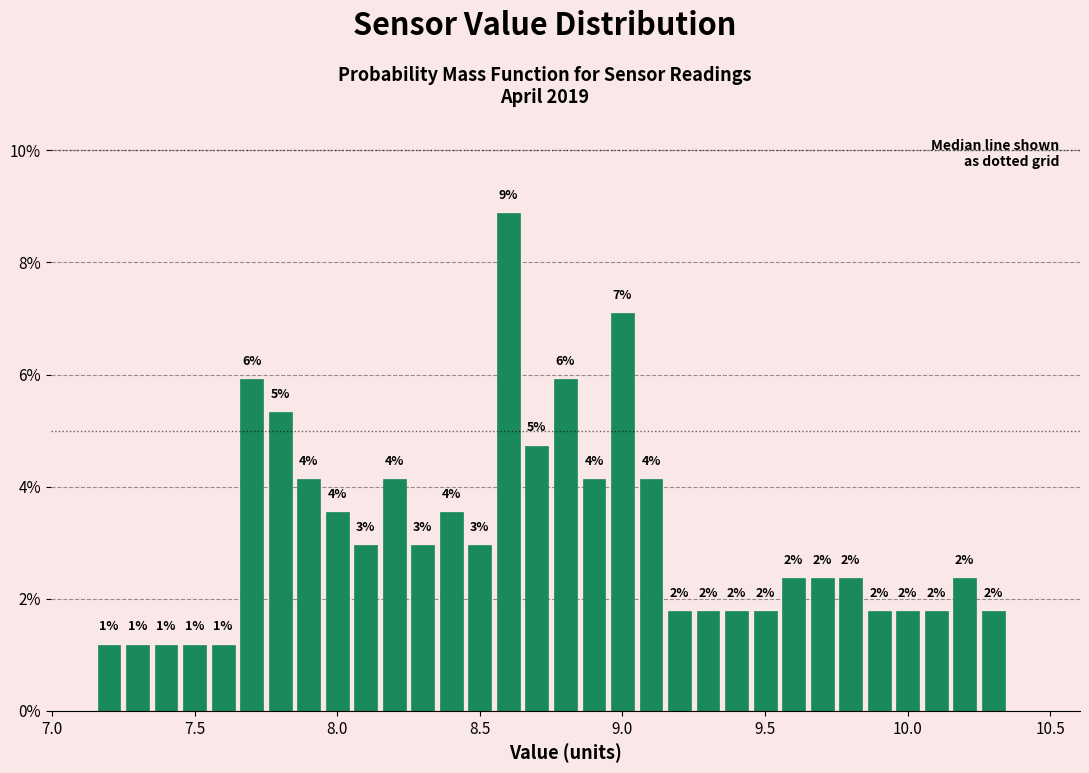

Around what value on the x-axis is the tallest bar? Give the approximate position of its centre, as read against the axis.

8.60